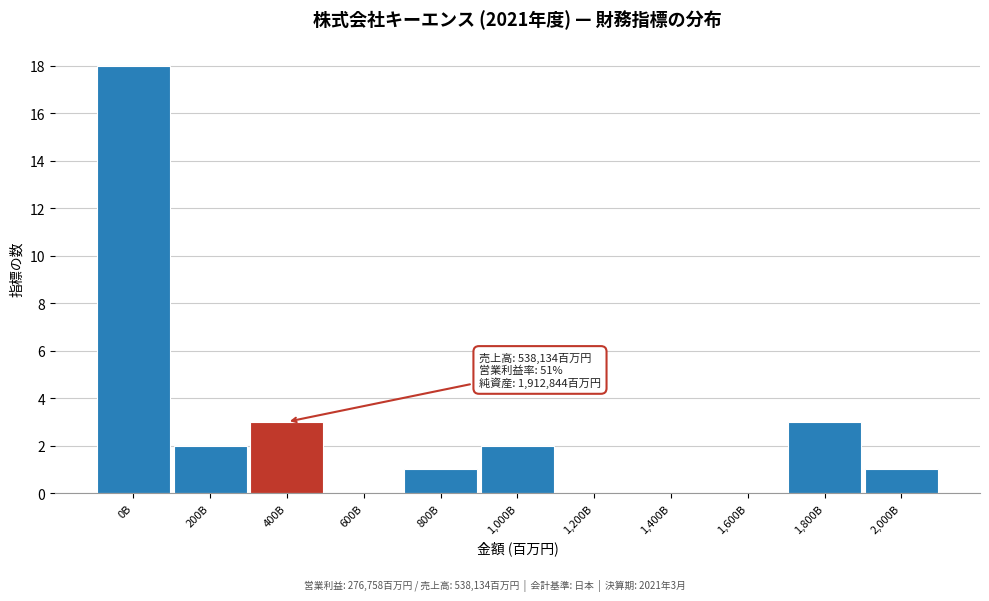

Reading left to right, what are all the values shown in this chart?

0B=18	200B=2	400B=3	600B=0	800B=1	1,000B=2	1,200B=0	1,400B=0	1,600B=0	1,800B=3	2,000B=1